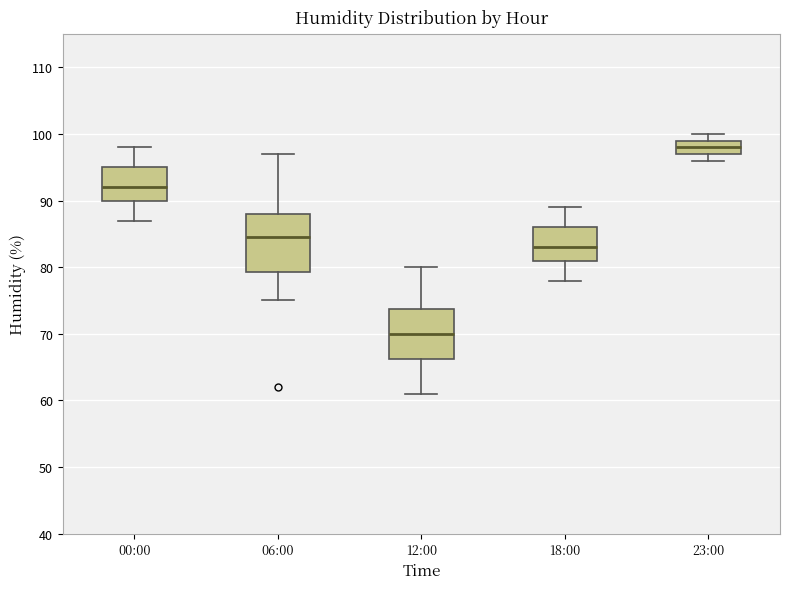

Which box has the highest median line?

23:00